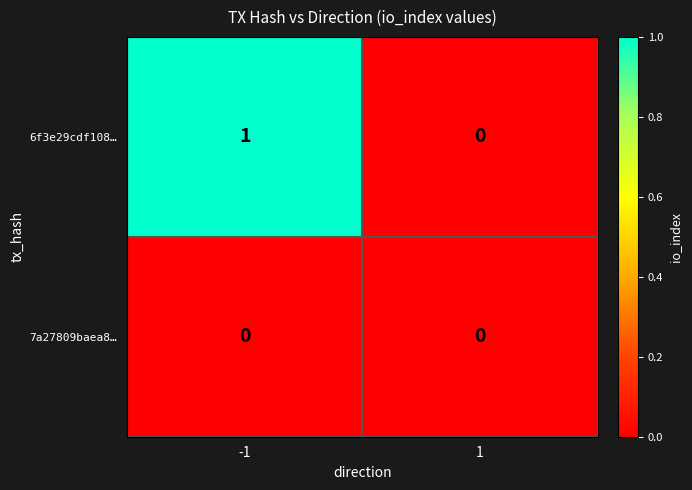

True or false: 6f3e29cdf108… has a value of 0 at 1.

True